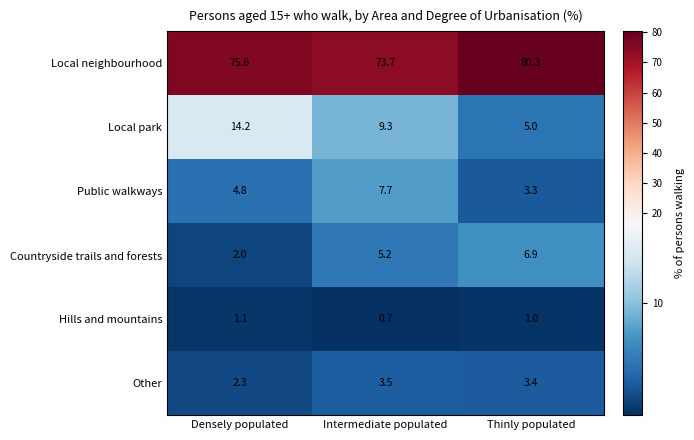

The Hills and mountains series shows 0.4 at Intermediate populated. True or false?

False